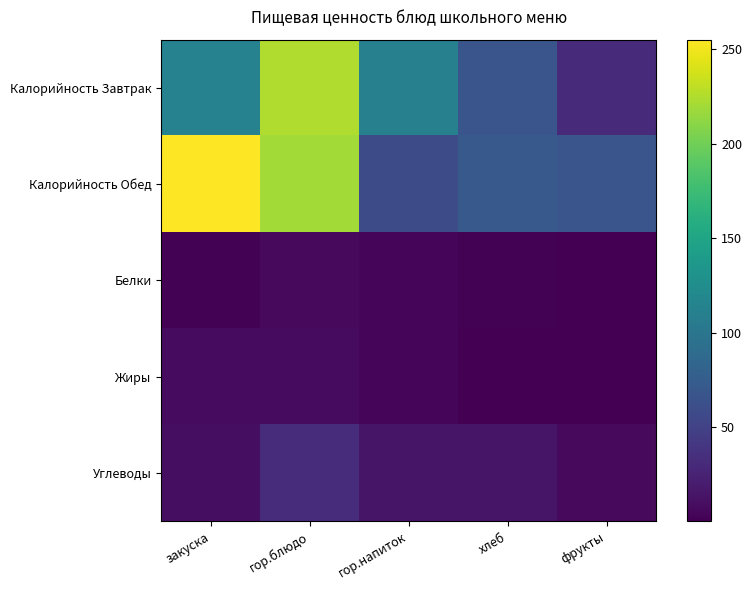

Which series has the largest total across all categories?

Калорийность Обед